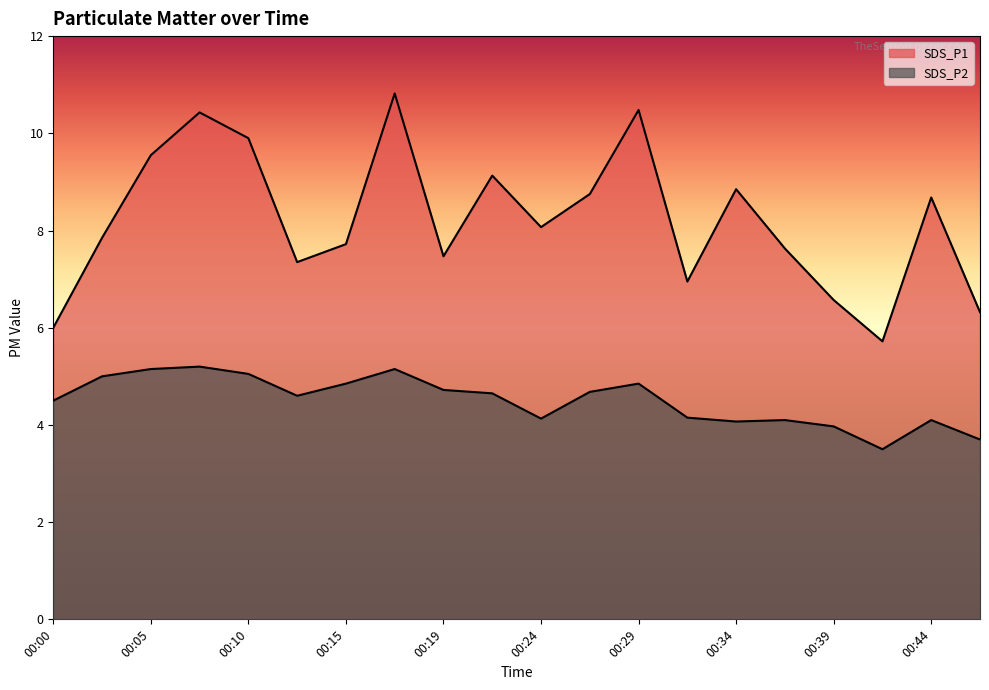

Reading left to right, list all the values displayed in this chart.

SDS_P1: 00:00=6.0	00:02=7.8	00:05=9.6	00:07=10.4	00:10=9.9	00:12=7.3	00:15=7.7	00:17=10.8	00:19=7.5	00:22=9.1	00:24=8.1	00:27=8.8	00:29=10.5	00:32=7.0	00:34=8.8	00:37=7.6	00:39=6.6	00:41=5.7	00:44=8.7	00:46=6.3
SDS_P2: 00:00=4.5	00:02=5.0	00:05=5.2	00:07=5.2	00:10=5.0	00:12=4.6	00:15=4.8	00:17=5.2	00:19=4.7	00:22=4.7	00:24=4.1	00:27=4.7	00:29=4.8	00:32=4.2	00:34=4.1	00:37=4.1	00:39=4.0	00:41=3.5	00:44=4.1	00:46=3.7